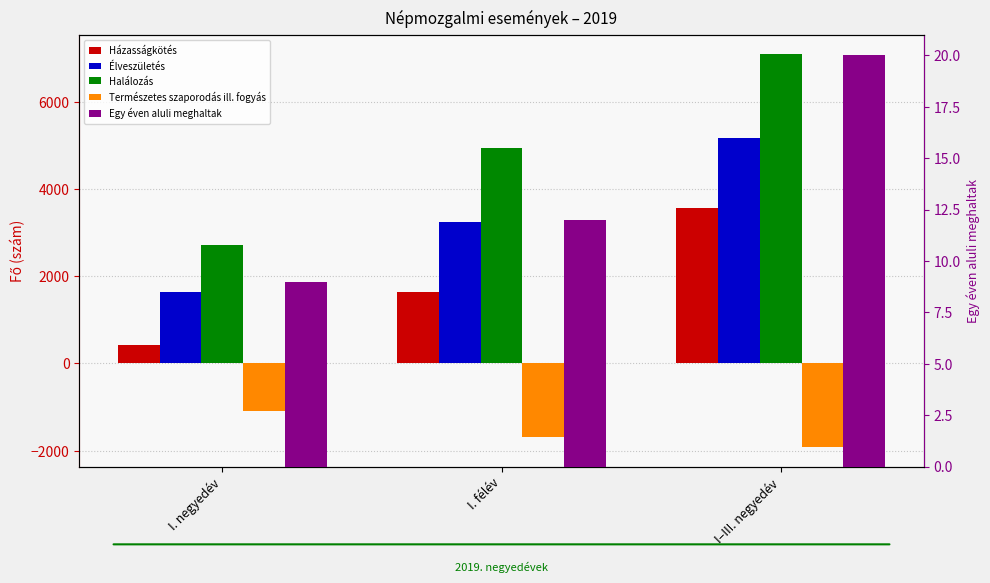

Between I. negyedév and I–III. negyedév, which series saw the biggest shift?

Halálozás